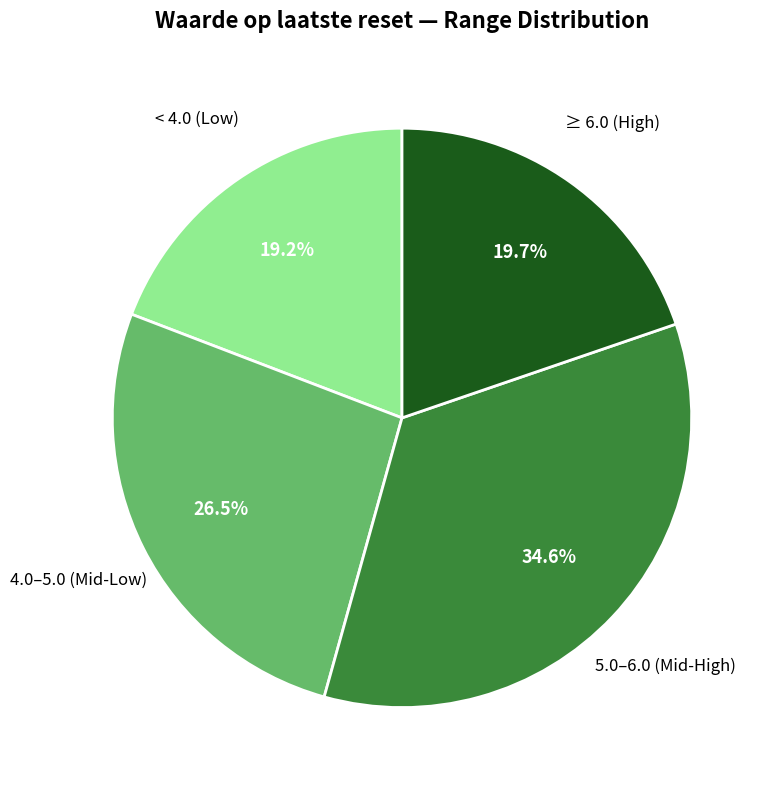

How many segments does this pie chart have?

4